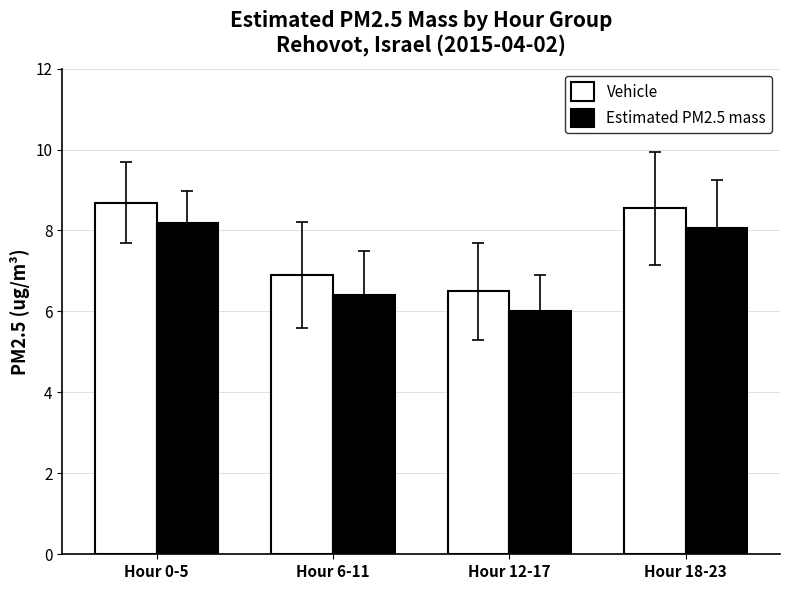

Reading left to right, transcribe all the data shown in this chart.

Vehicle: Hour 0-5=8.7	Hour 6-11=6.9	Hour 12-17=6.5	Hour 18-23=8.6
Estimated PM2.5 mass: Hour 0-5=8.2	Hour 6-11=6.4	Hour 12-17=6.0	Hour 18-23=8.1